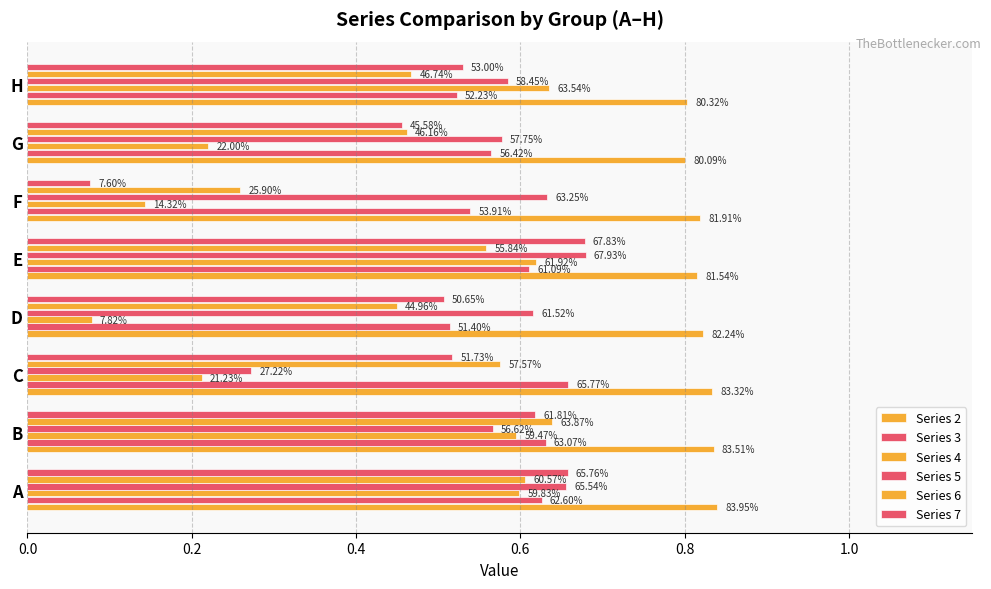

At how many categories does at least one series exceed 0?

8